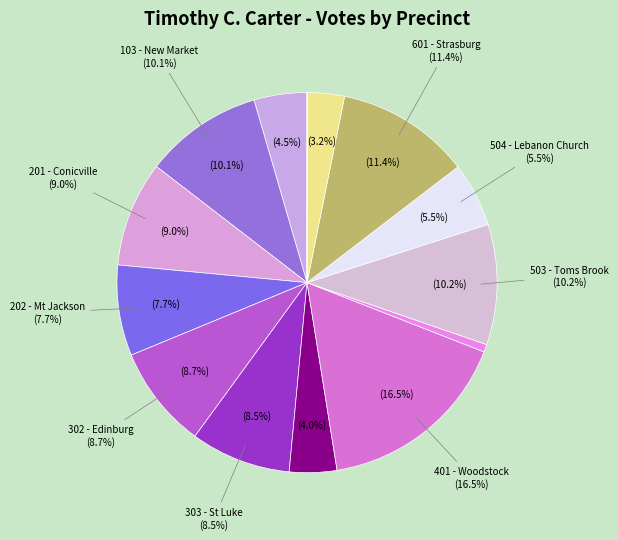

True or false: 103 - New Market accounts for 10% of the total.

True